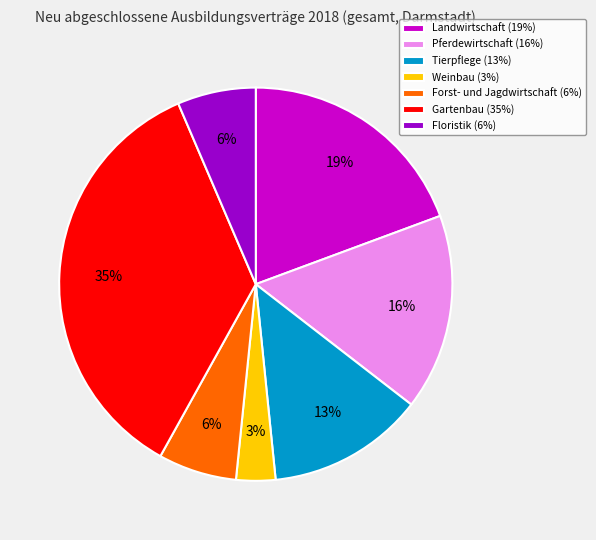

Is the sum of Weinbau (3%) and Gartenbau (35%) greater than half?

No